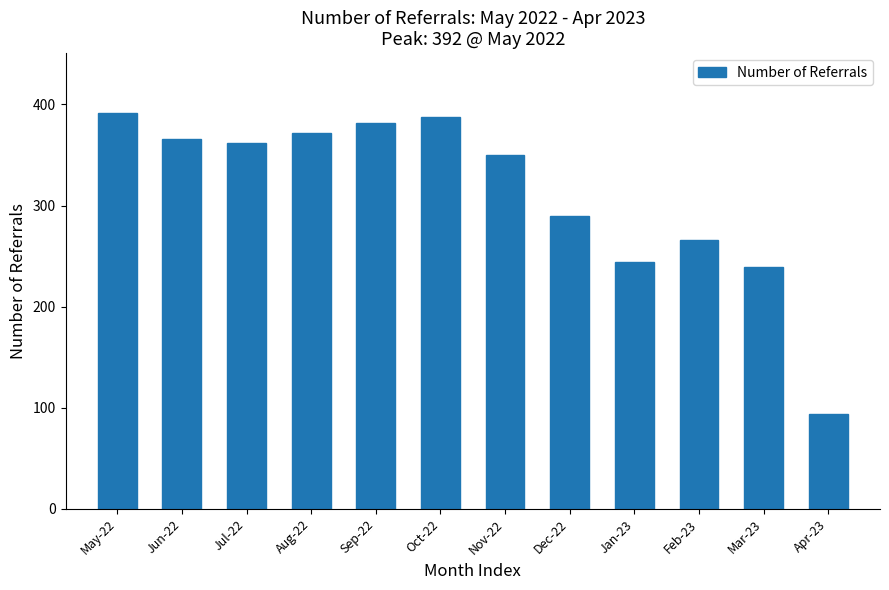

Reading left to right, what are all the values shown in this chart?

392	366	362	372	382	388	350	290	244	266	239	94